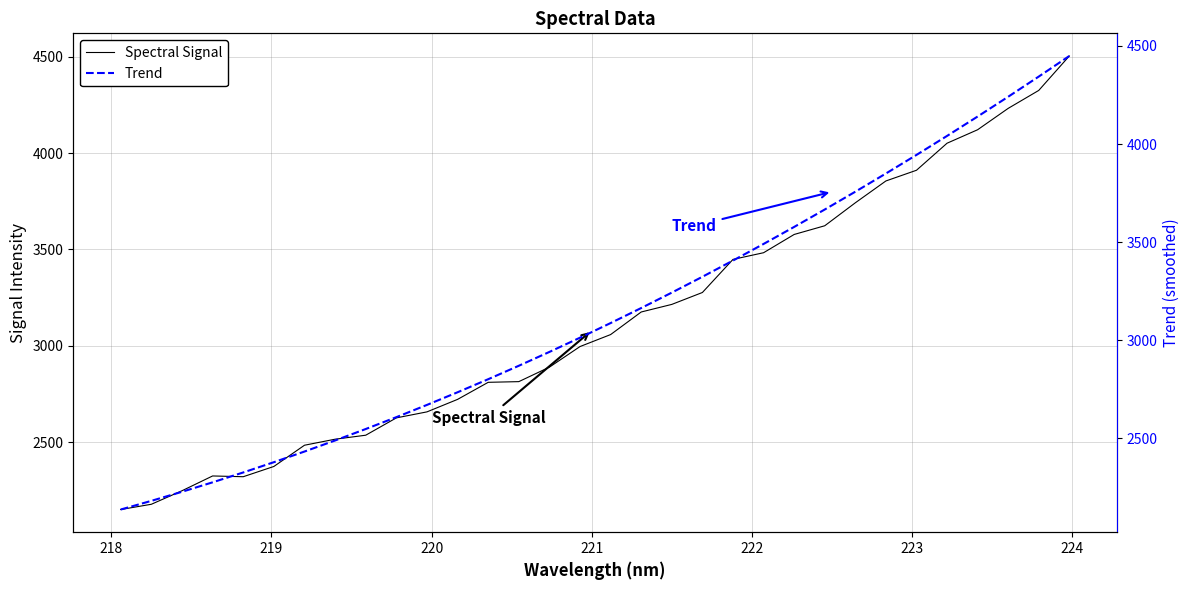

What is the minimum value for Spectral Signal?

2149.6